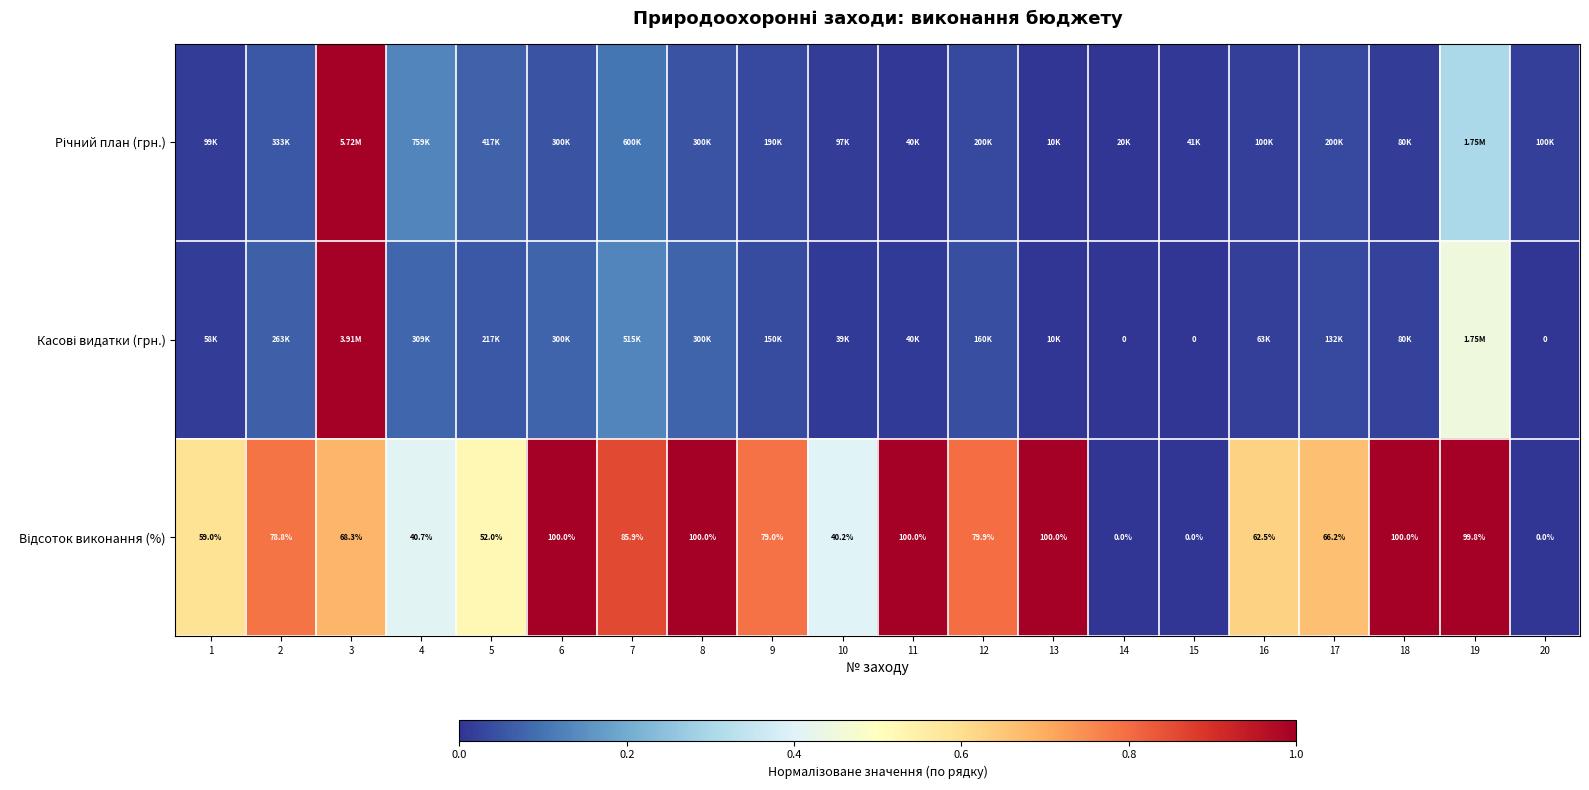

The value of Касові видатки (грн.) at 17 is 0.0. True or false?

False